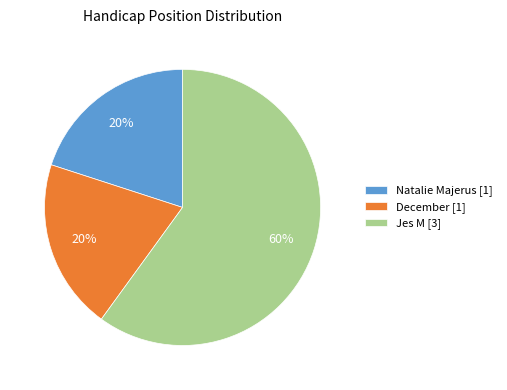

Is there any slice that represents more than half of the pie?

Yes